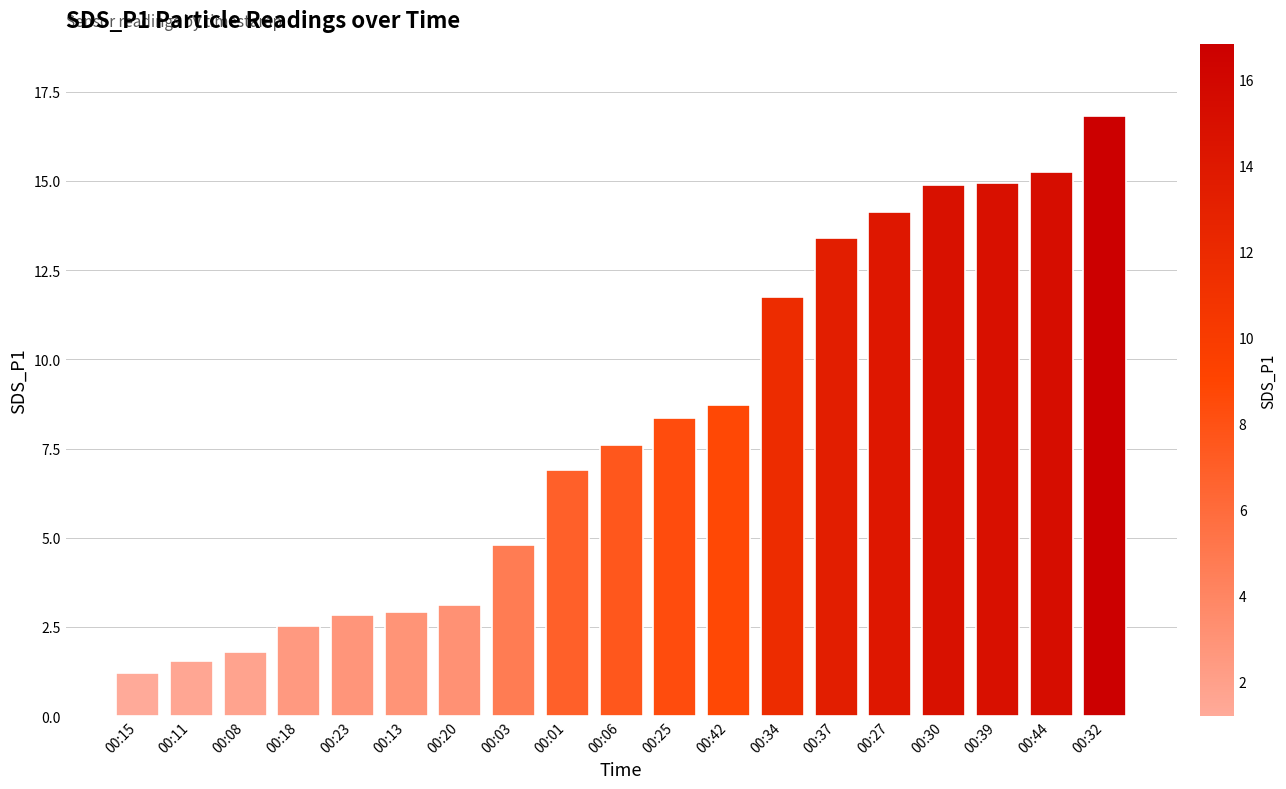

Between 00:34 and 00:44, which is larger?

00:44